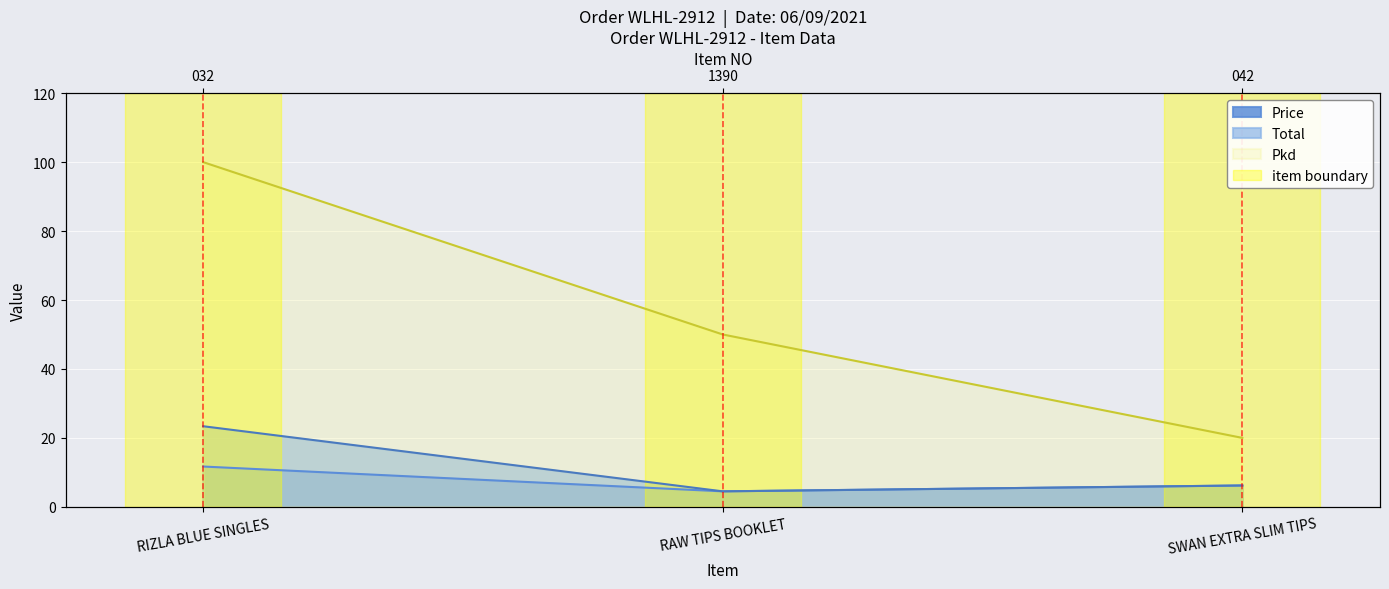

Does the chart display data point markers on the line(s)?

No